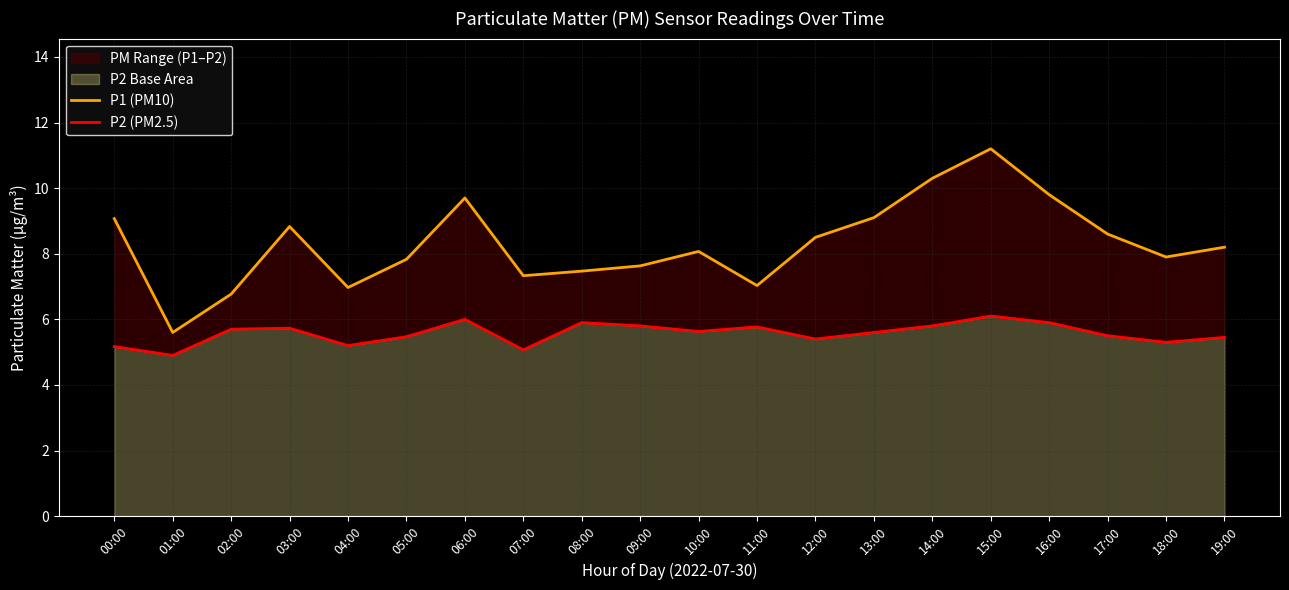

True or false: P1 (PM10) and P2 (PM2.5) cross at least once.

False